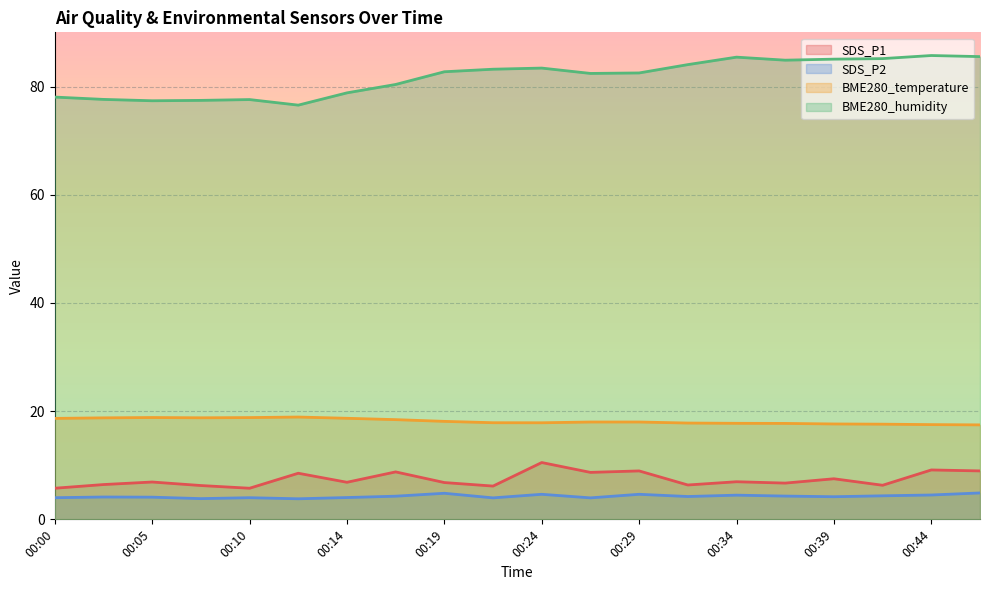

Does the chart display data point markers on the line(s)?

No